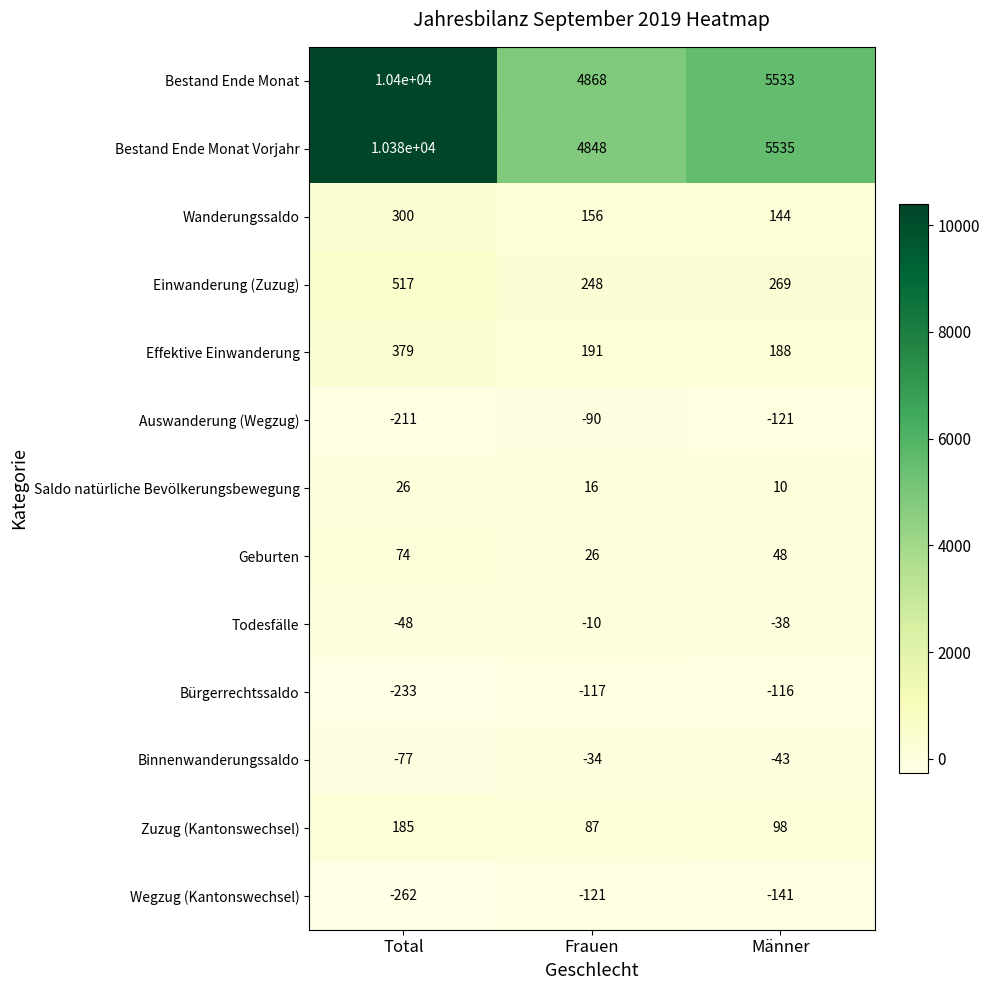

Which category has the lowest value across all series?

Total